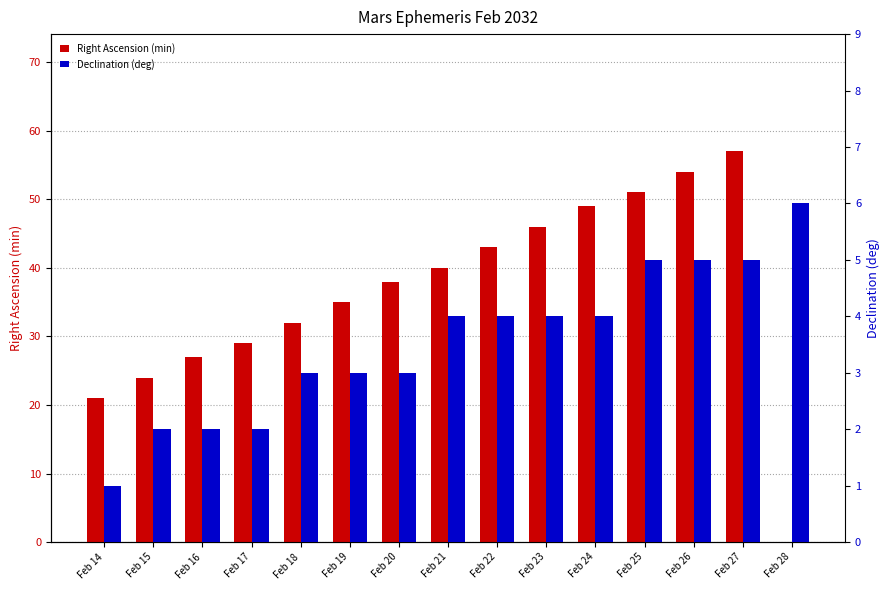

What is the sum of all Right Ascension (min) values?

546